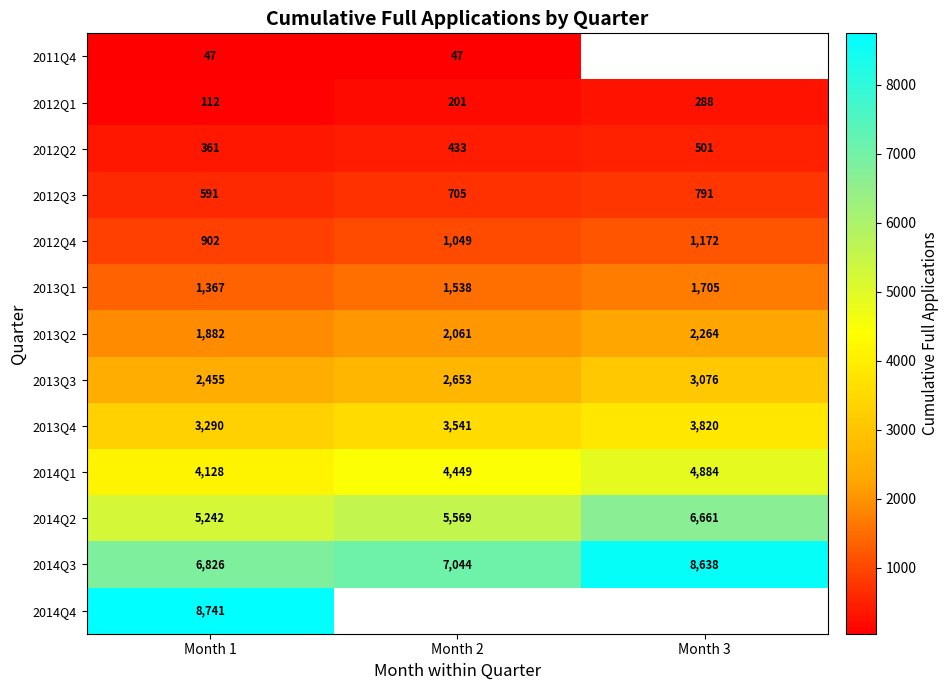

Rank the series at Month 1 from highest to lowest value.

2014Q4, 2014Q3, 2014Q2, 2014Q1, 2013Q4, 2013Q3, 2013Q2, 2013Q1, 2012Q4, 2012Q3, 2012Q2, 2012Q1, 2011Q4